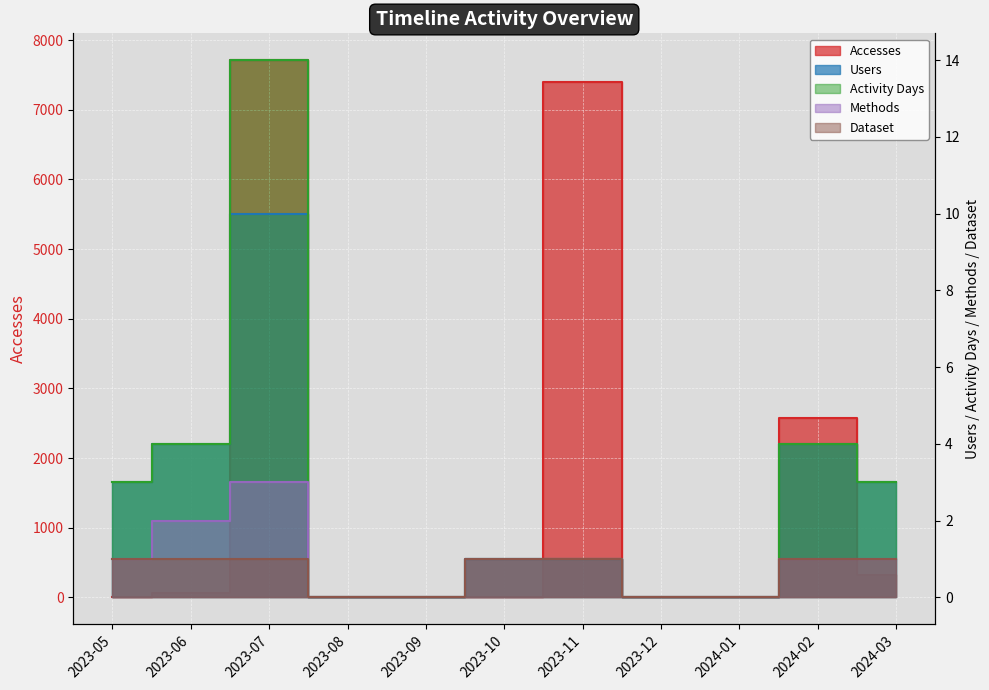

At which category is the sum across all series the highest?

2023-07